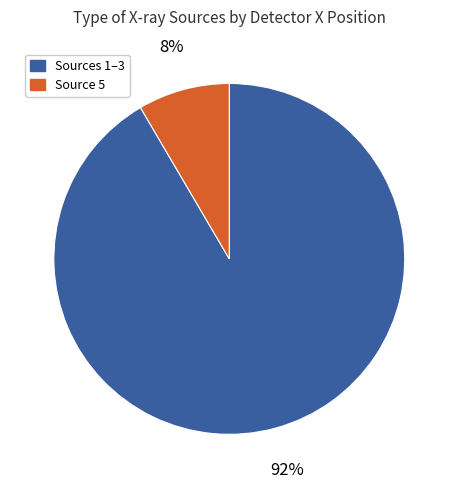

To the nearest percent, what is the average slice percentage?

50%